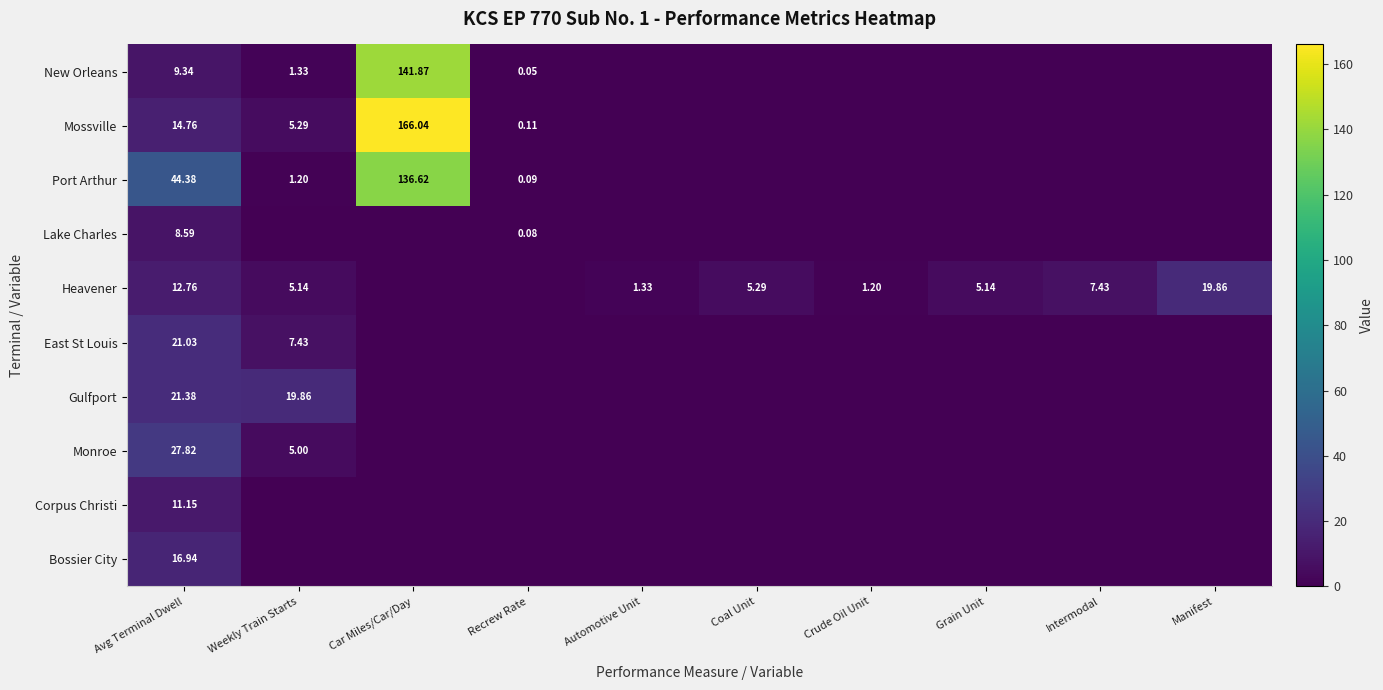

Rank the series at Avg Terminal Dwell from highest to lowest value.

Port Arthur, Monroe, Gulfport, East St Louis, Bossier City, Mossville, Heavener, Corpus Christi, New Orleans, Lake Charles